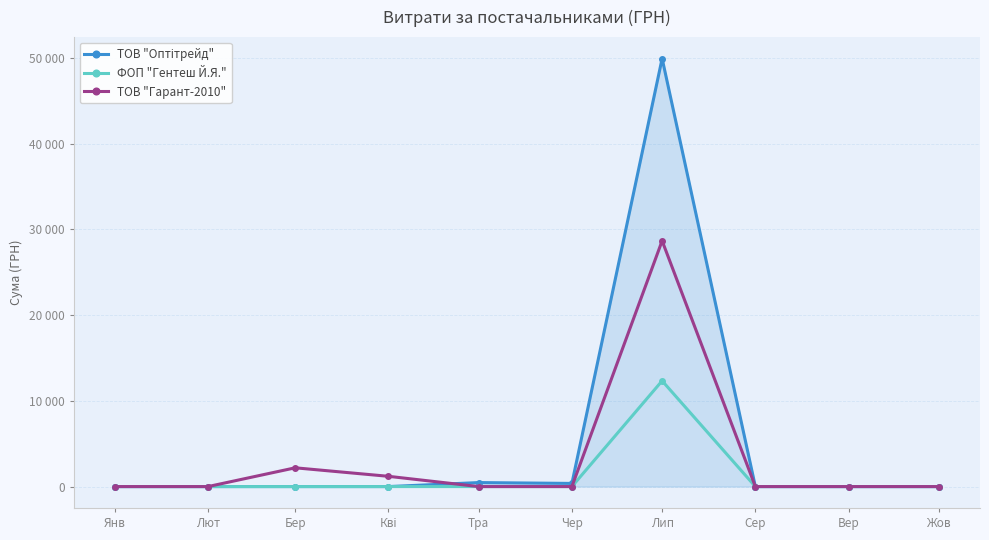

How many interior local peaks does the ФОП "Гентеш Й.Я." series have?

1